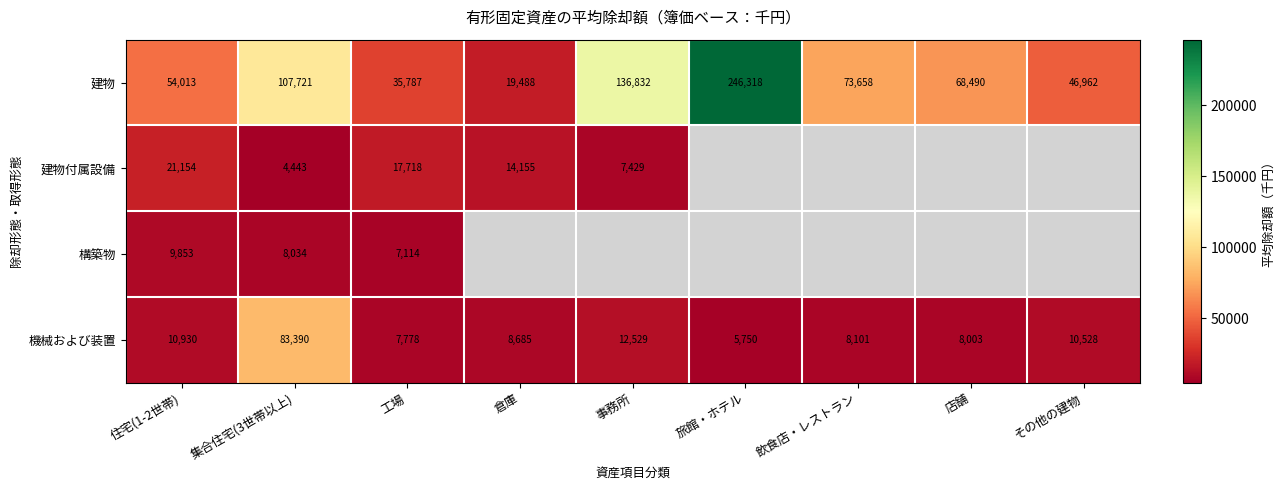

Is the value of 建物 at 工場 greater than the value of 機械および装置 at 飲食店・レストラン?

Yes